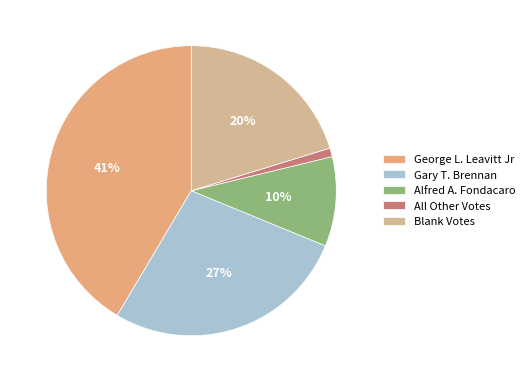

The George L. Leavitt Jr slice represents 41% of the pie. True or false?

True